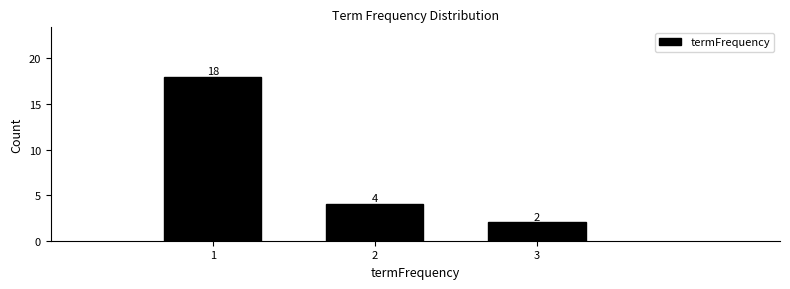

Which range on the x-axis has the tallest bar?

0.5 to 1.5